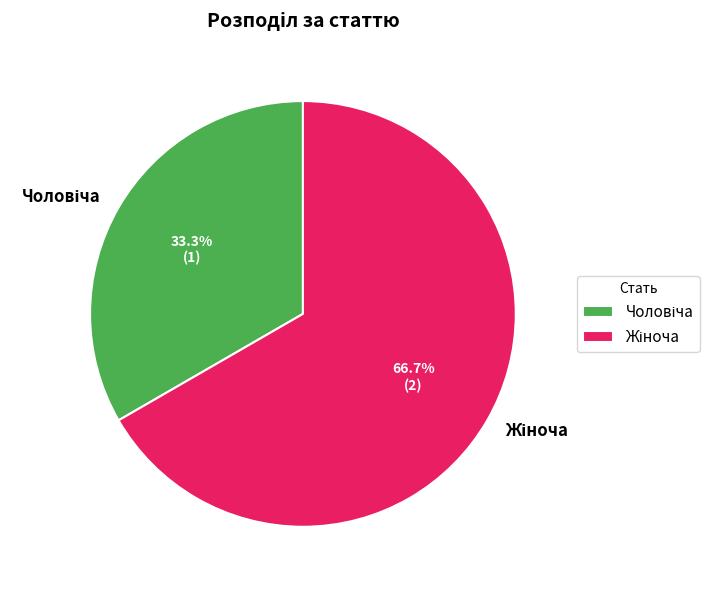

Is there a majority slice in this chart?

Yes